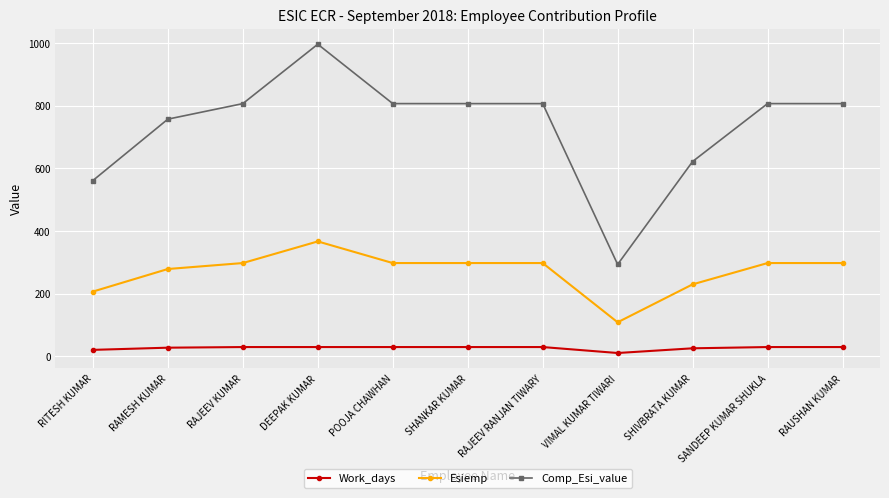

What is the difference between the Work_days values at RITESH KUMAR and RAUSHAN KUMAR?

9.0